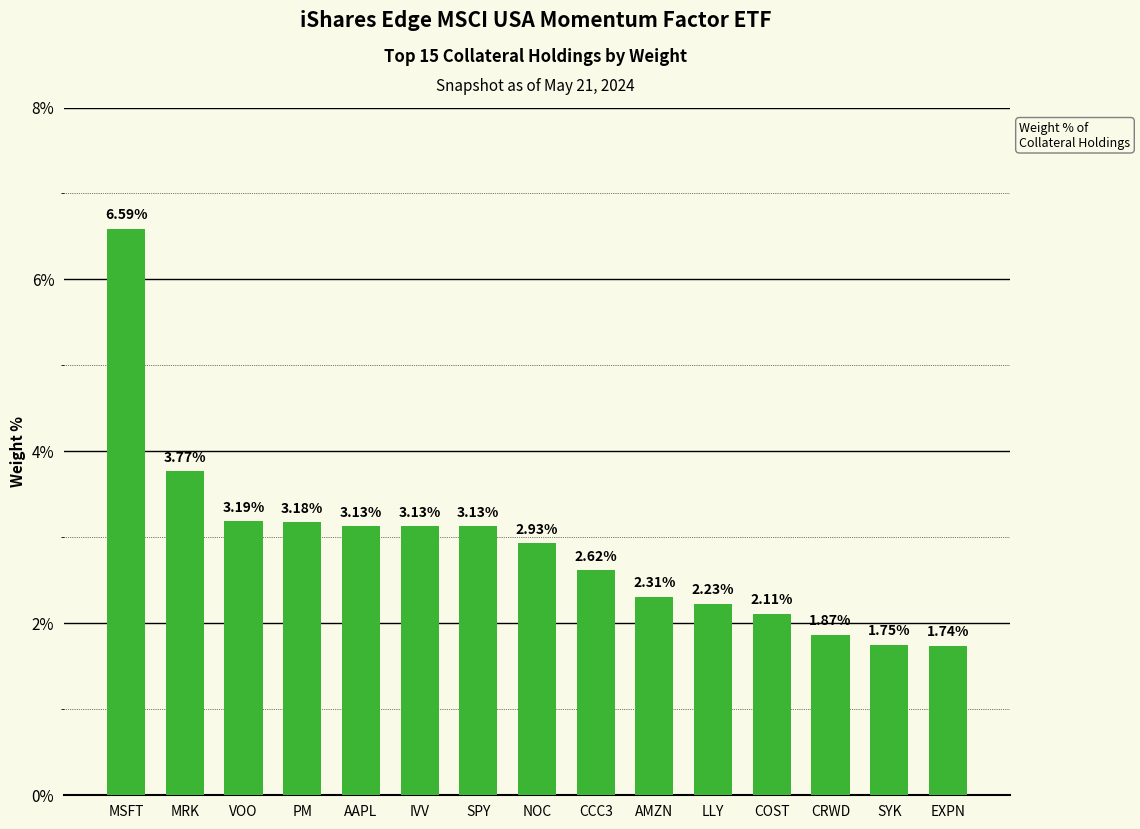

Which category has the lowest value across all series?

EXPN